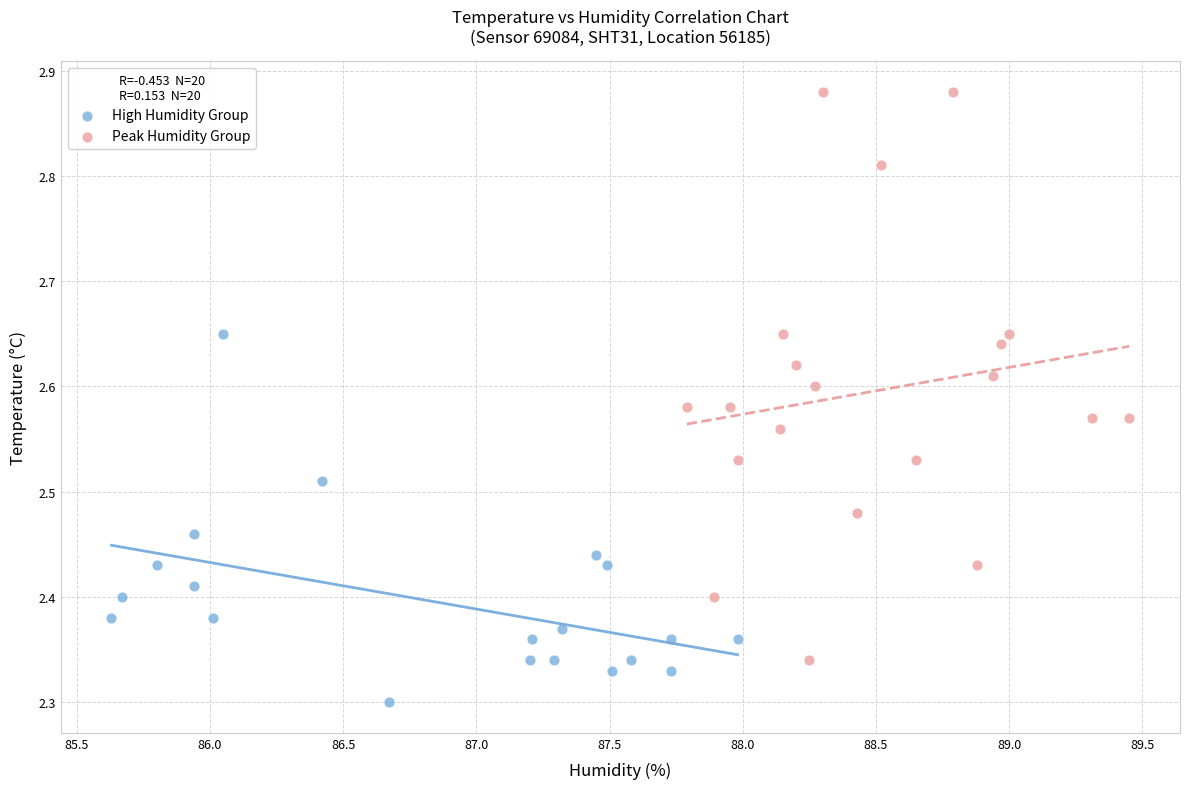

Which series has the widest spread of Y values?

Peak Humidity Group